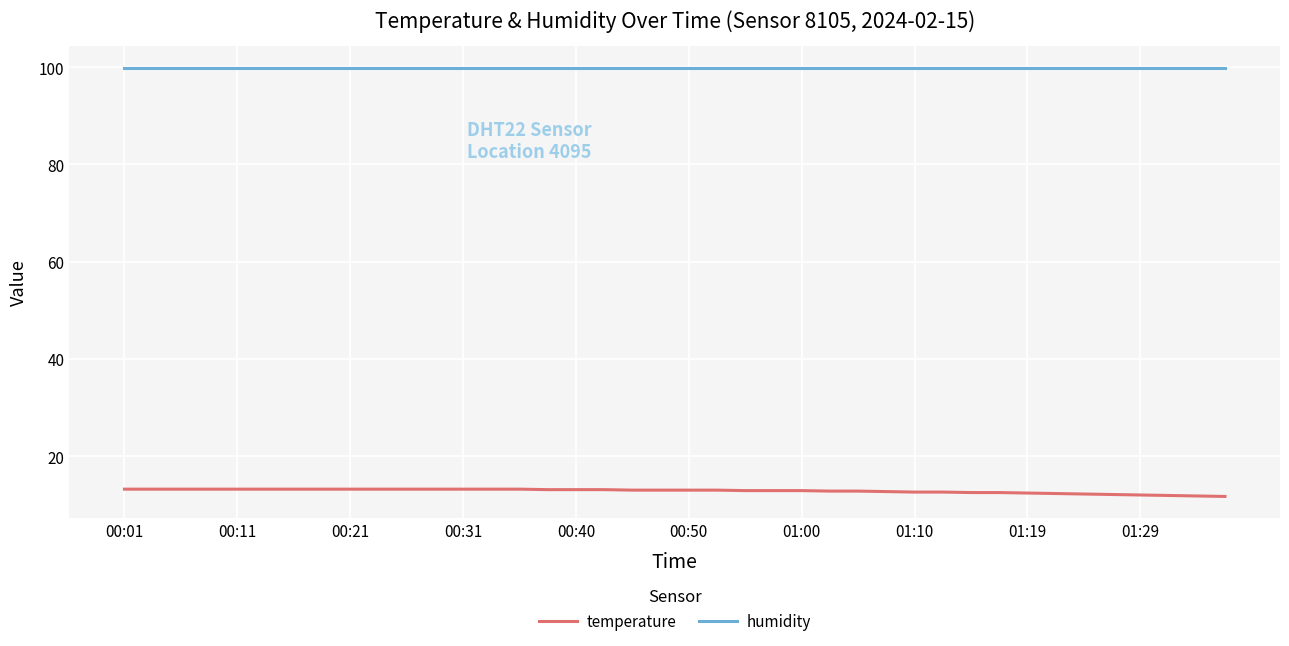

What is the lowest value of the humidity series?

99.9